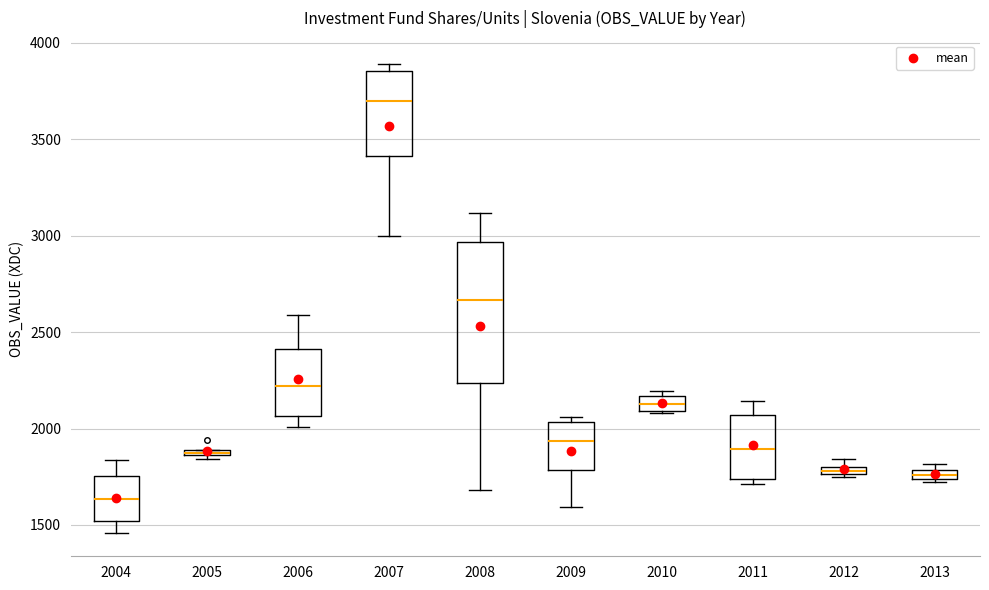

Where does the median line of the box at x = 2009 sit on the y-axis? The values are not printed on the chart, so give them approximately, as read against the axis.

1950